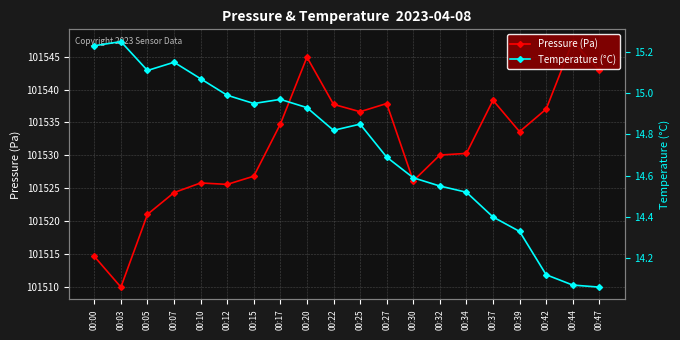

True or false: Pressure (Pa) and Temperature (°C) cross at least once.

False